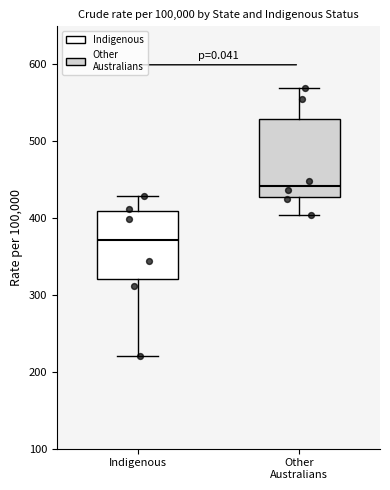

Reading left to right, transcribe this box plot: for each box, give where its median line is, the range the box spans, and where its two whiskers end, as read against the y-axis. The values are not printed on the chart, so give them approximately, as read against the axis.

Indigenous: median 370, box 320 to 410, whiskers 220 to 430
Other Australians: median 440, box 430 to 530, whiskers 400 to 570